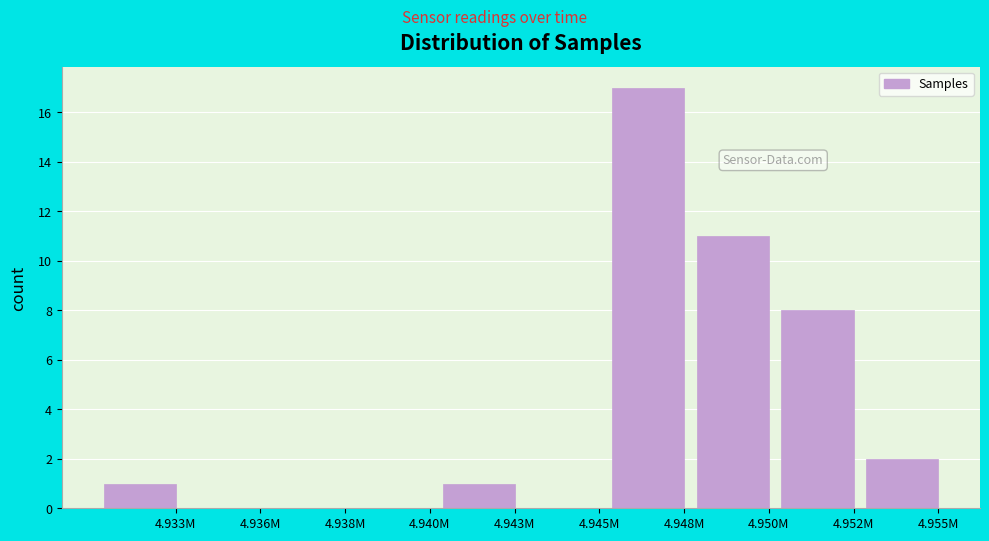

Reading left to right, extract all data points from this chart.

4.933M=1	4.936M=0	4.938M=0	4.940M=0	4.943M=1	4.945M=0	4.948M=17	4.950M=11	4.952M=8	4.955M=2